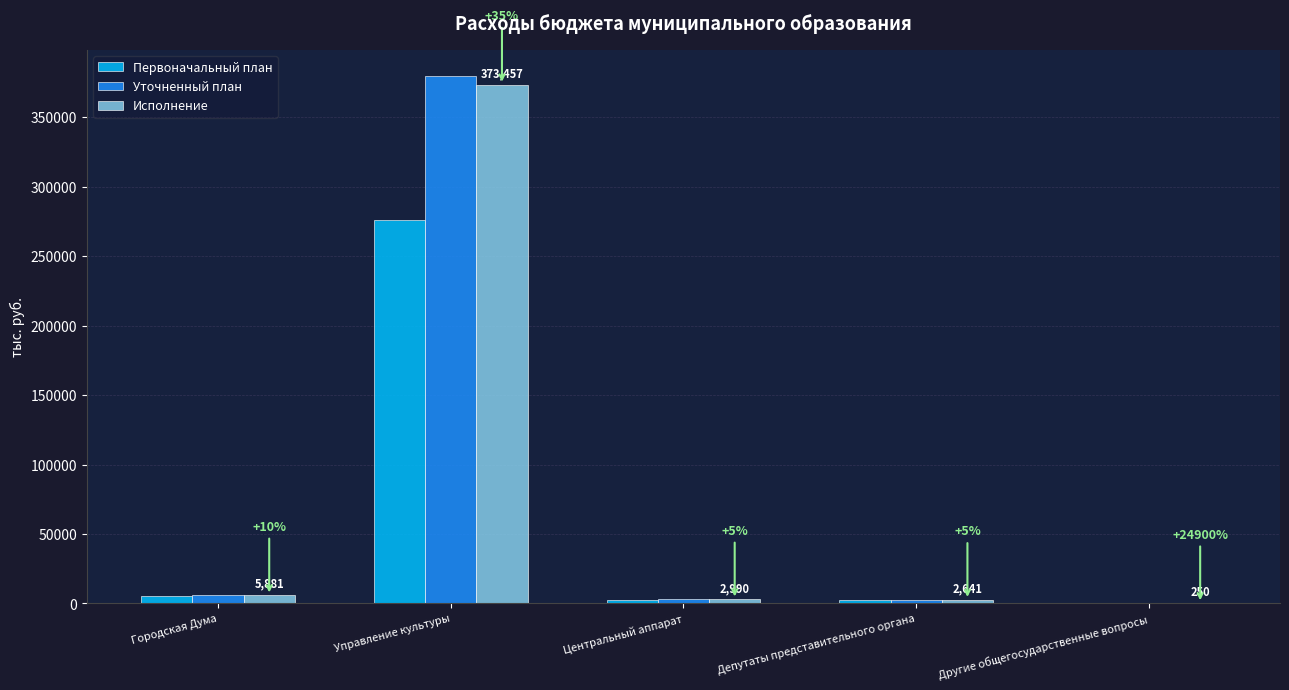

Which label corresponds to the largest value in the chart?

Управление культуры